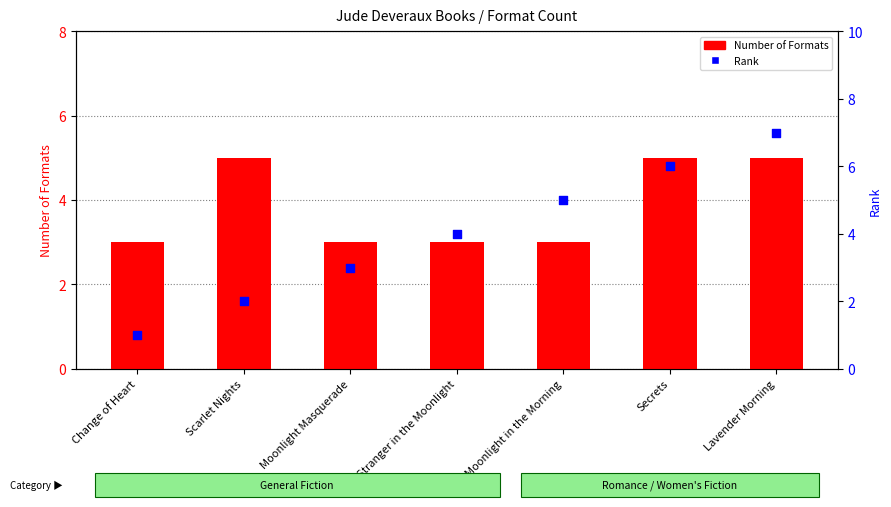

Which series reaches the maximum Y coordinate?

Rank